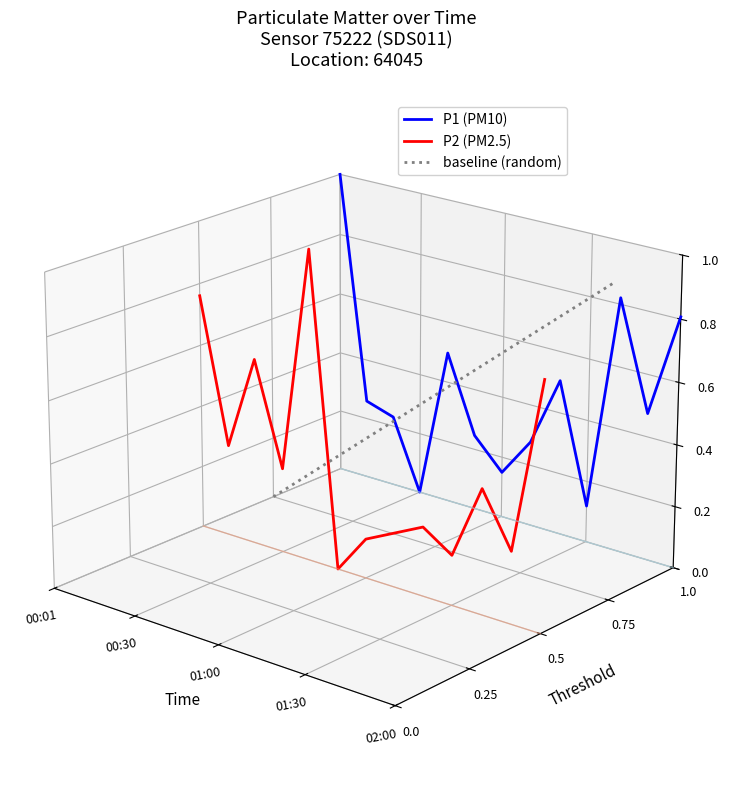

What are all the series names shown in the legend?

P1 (PM10), P2 (PM2.5), baseline (random)